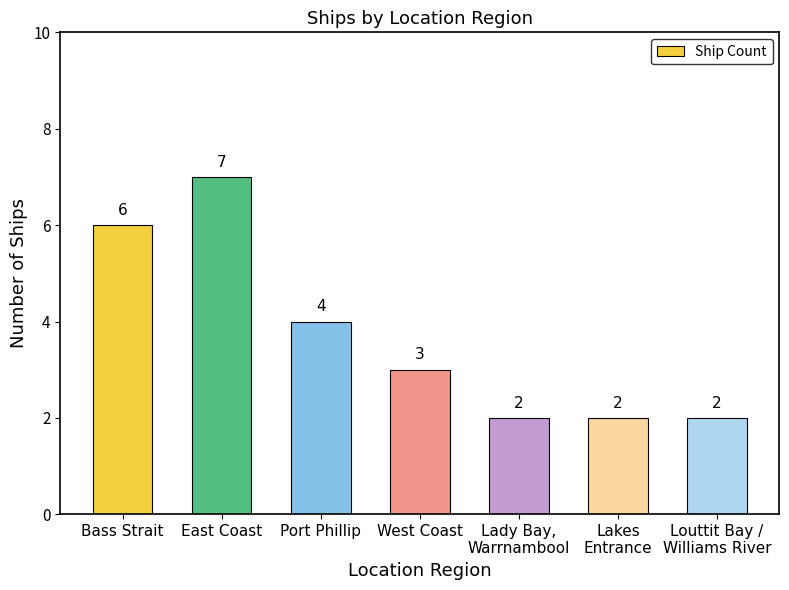

What is the change in value from Bass Strait to East Coast?

+1